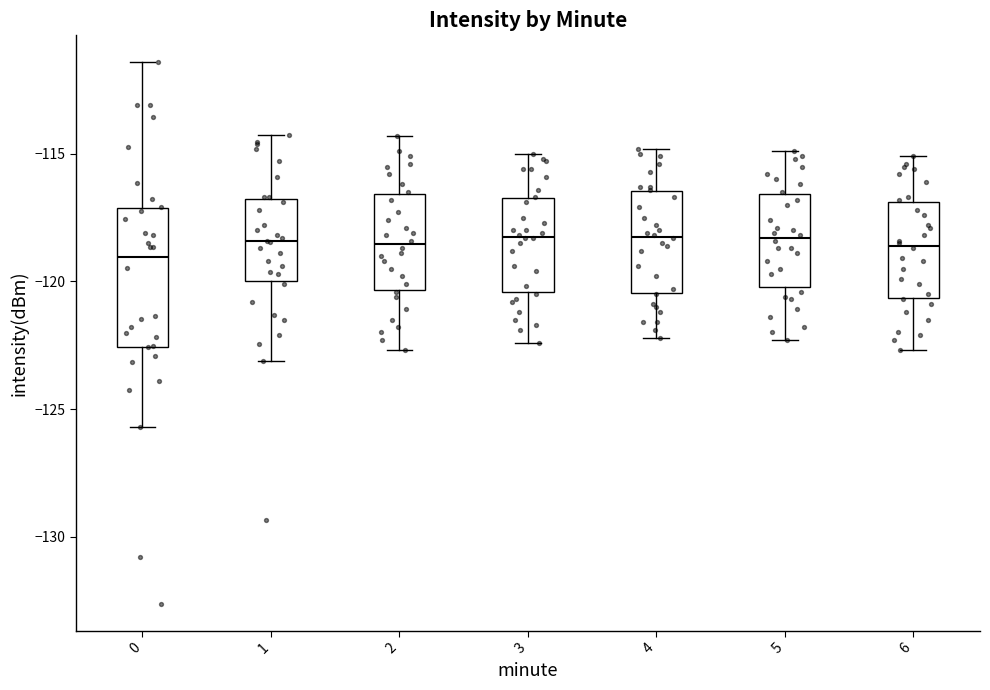

Reading left to right, transcribe this box plot: for each box, give where its median line is, the range the box spans, and where its two whiskers end, as read against the y-axis. The values are not printed on the chart, so give them approximately, as read against the axis.

0: median -119.0, box -122.5 to -117.0, whiskers -125.5 to -111.5
1: median -118.5, box -120.0 to -117.0, whiskers -123.0 to -114.5
2: median -118.5, box -120.5 to -116.5, whiskers -122.5 to -114.5
3: median -118.0, box -120.5 to -116.5, whiskers -122.5 to -115.0
4: median -118.0, box -120.5 to -116.5, whiskers -122.0 to -115.0
5: median -118.5, box -120.0 to -116.5, whiskers -122.5 to -115.0
6: median -118.5, box -120.5 to -117.0, whiskers -122.5 to -115.0